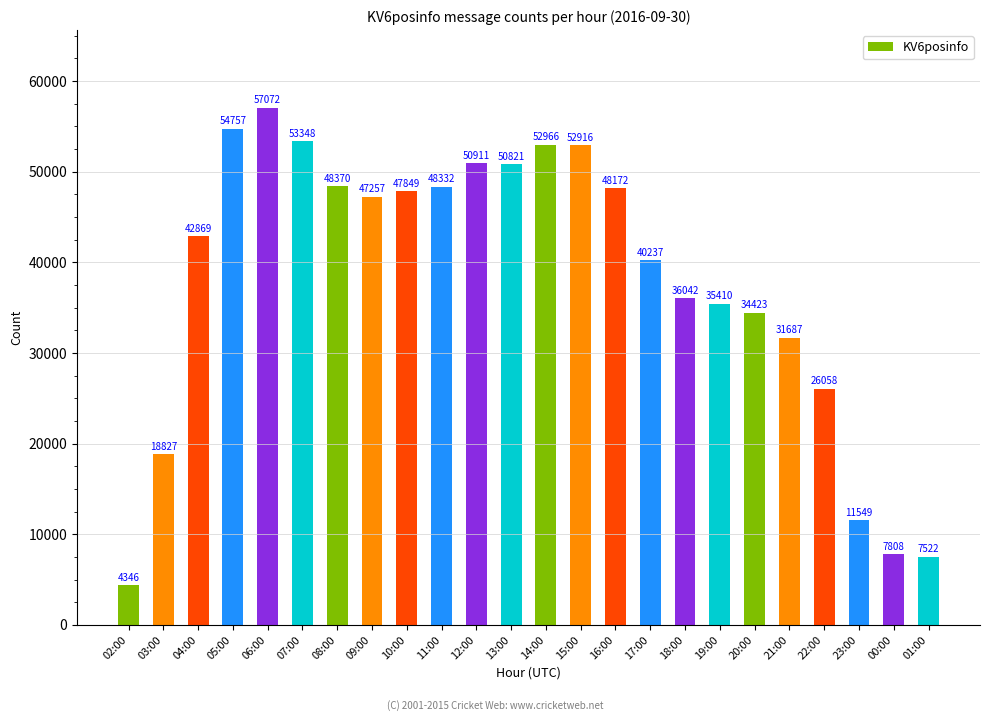

What is the sum of the values at 17:00 and 22:00?

66295